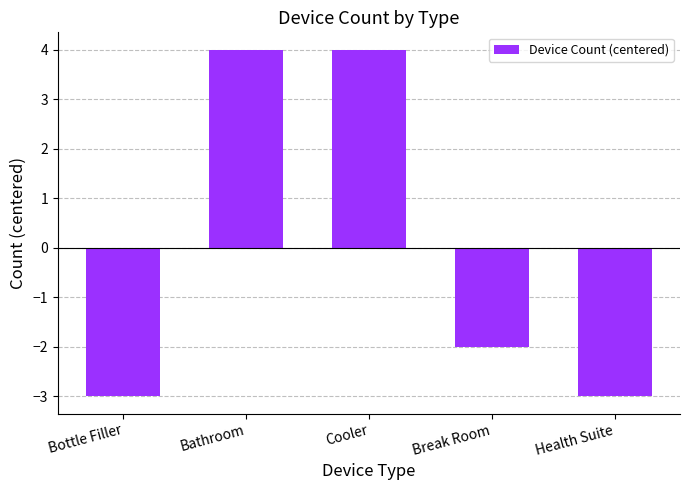

What is the maximum value shown in the chart?

4